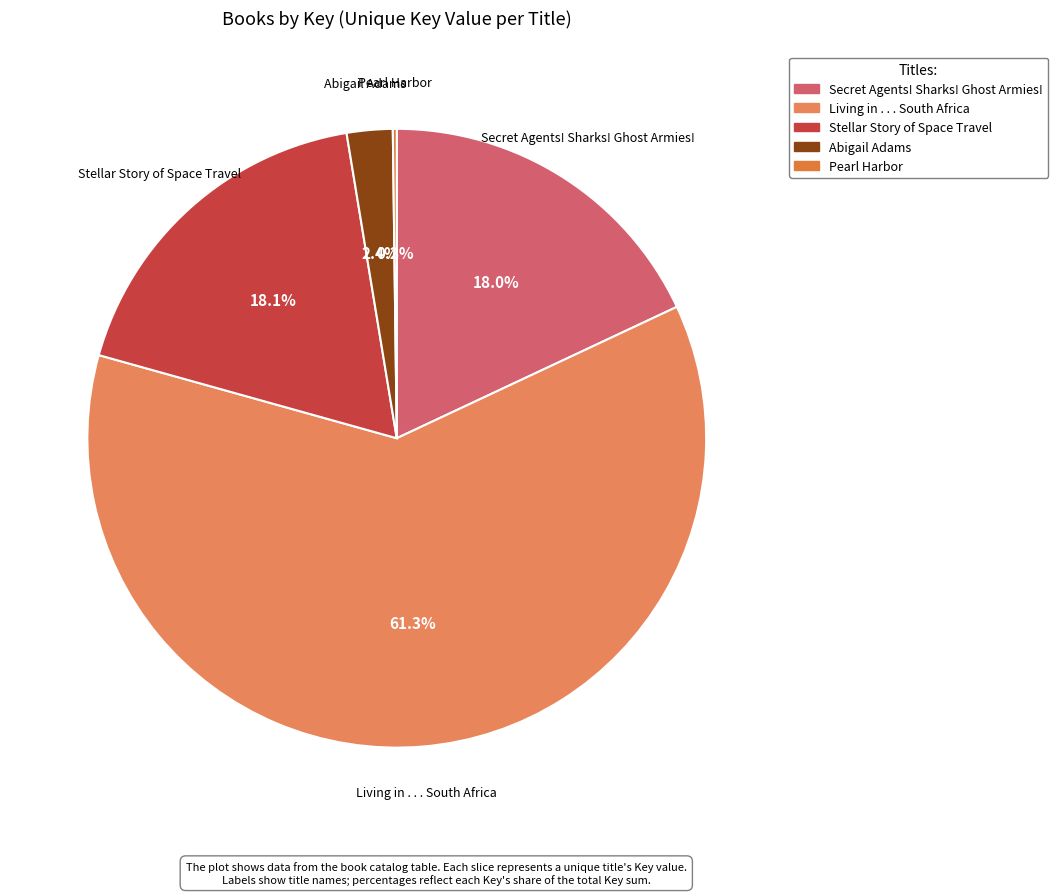

What portion of the pie excludes Living in . . . South Africa?

38.7%